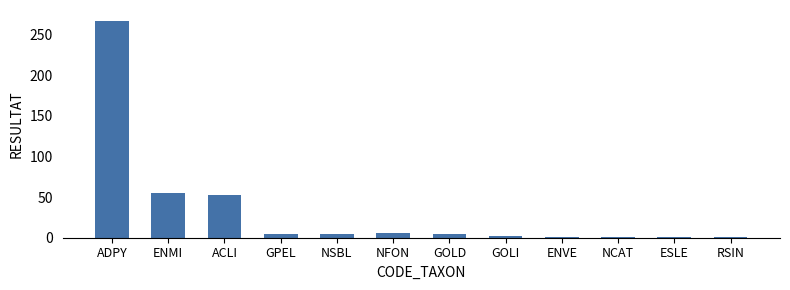

What is the label of the 7th bar from the right?

NFON